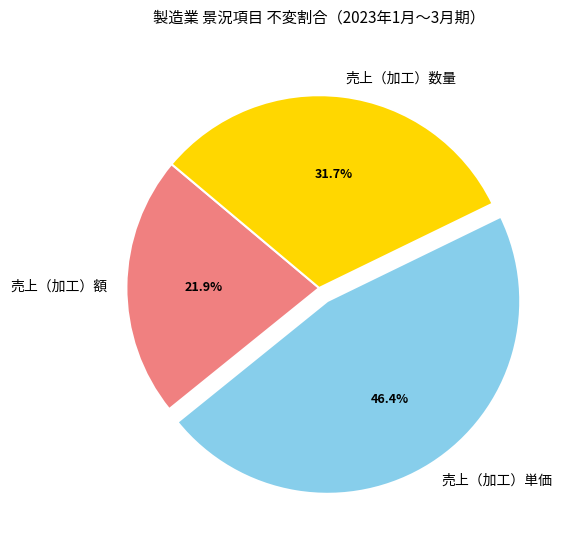

The 売上（加工）額 slice represents 13% of the pie. True or false?

False